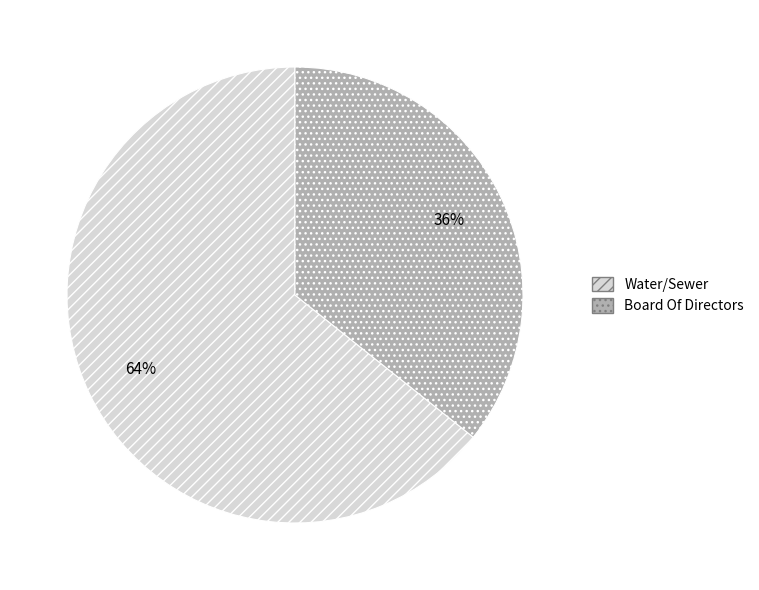

Count the number of slices in the pie.

2